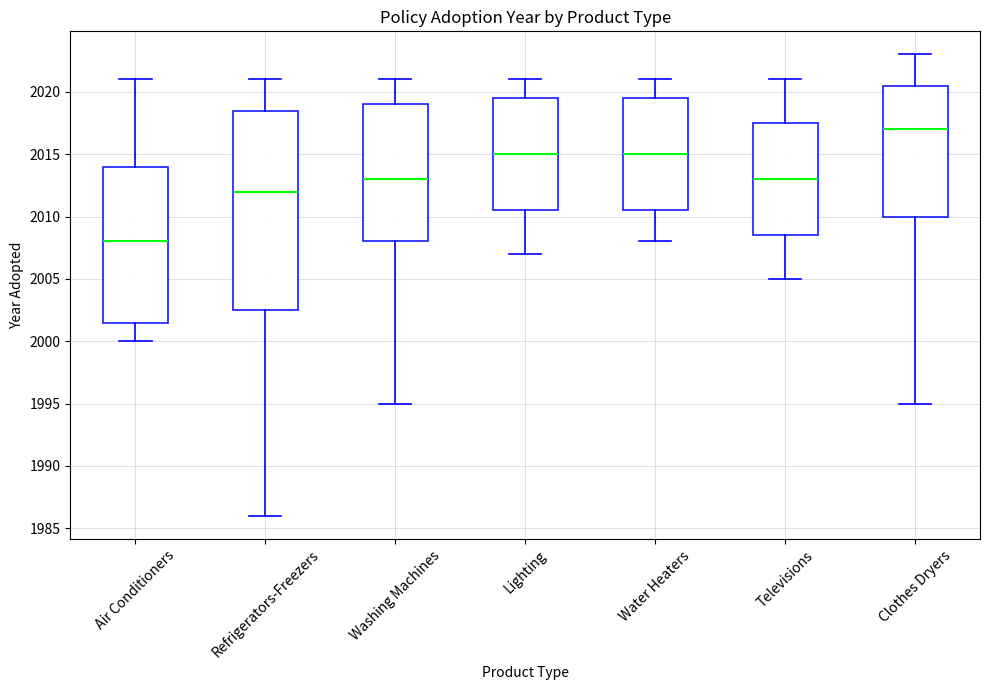

Which box's median line is the highest?

Clothes Dryers